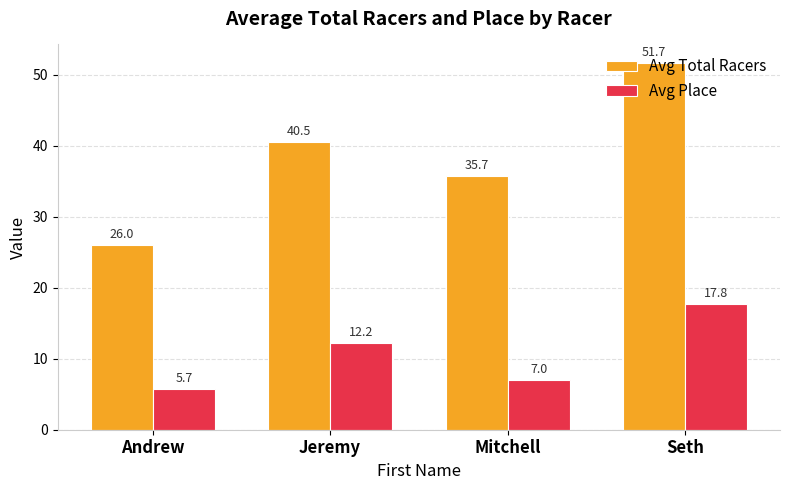

What position from the left is Jeremy?

2